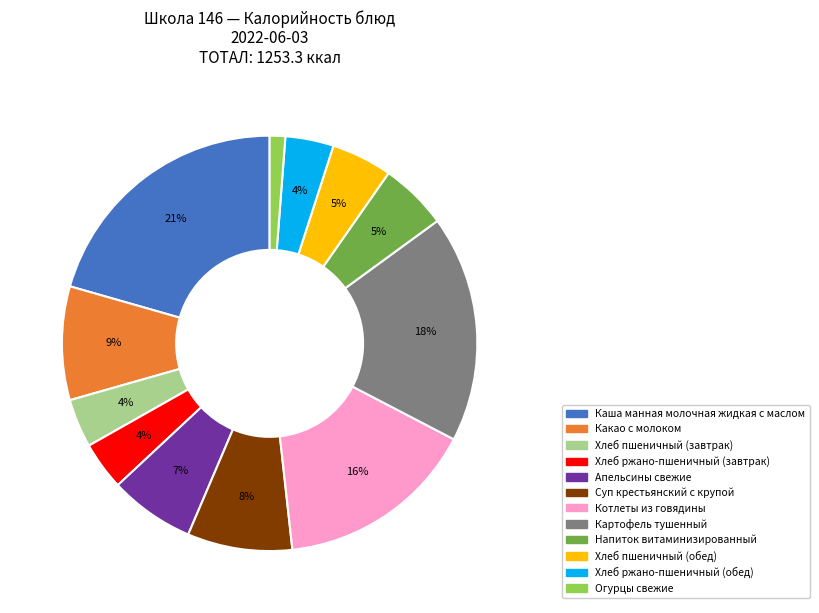

Is the sum of Огурцы свежие and Котлеты из говядины greater than half?

No